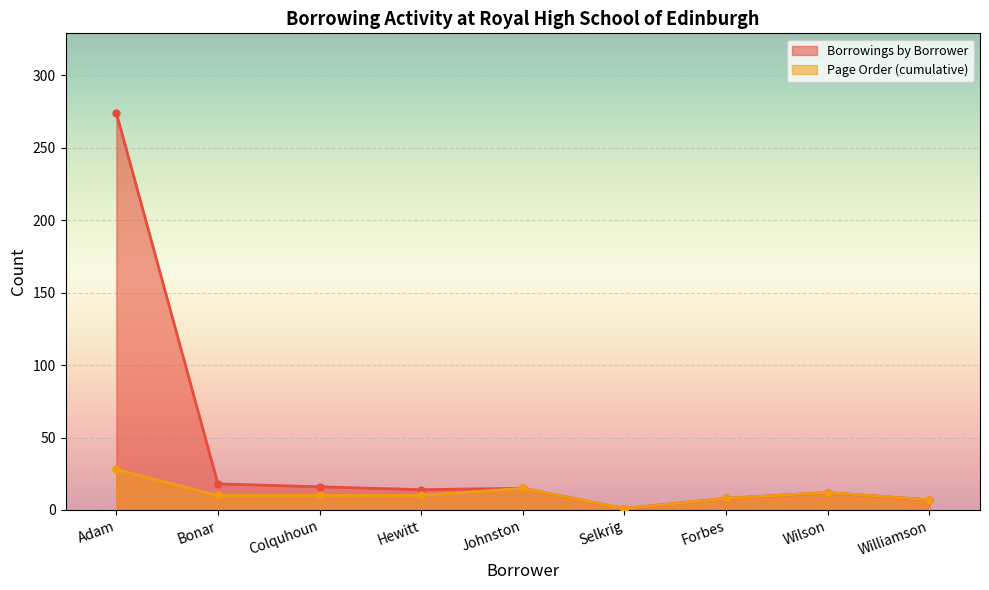

What is the value of the Borrowings by Borrower point at the 9th from the left?

7